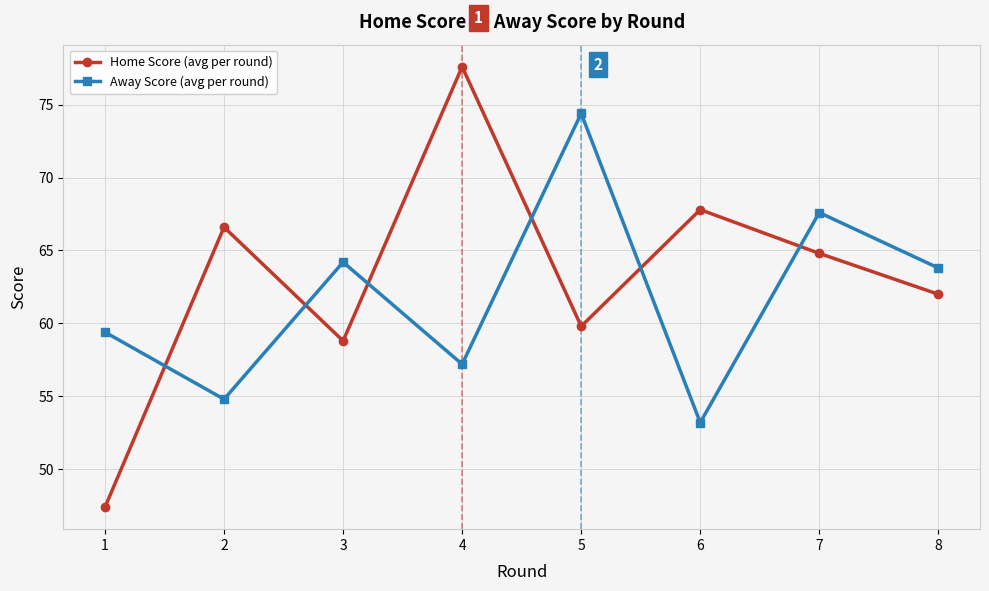

What is the spread (max minus min) of values at 8?

1.8